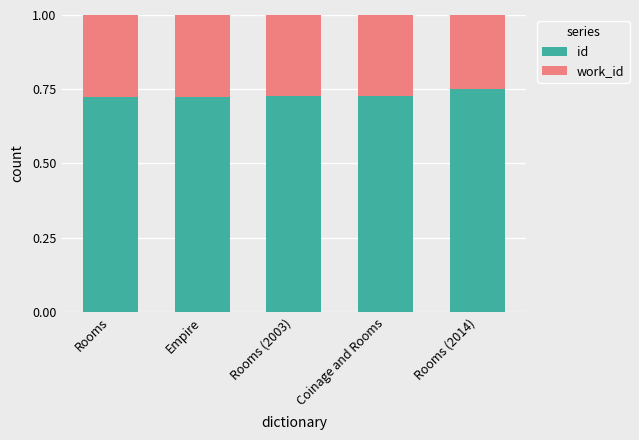

What is the sum of the id values at Rooms (2003) and Rooms (2014)?

1.5